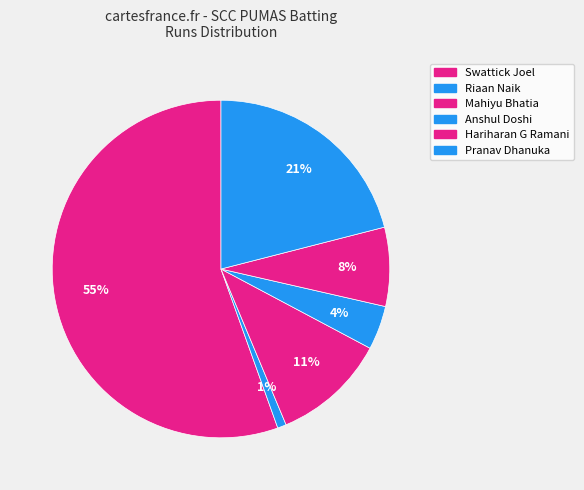

Count the number of slices in the pie.

6